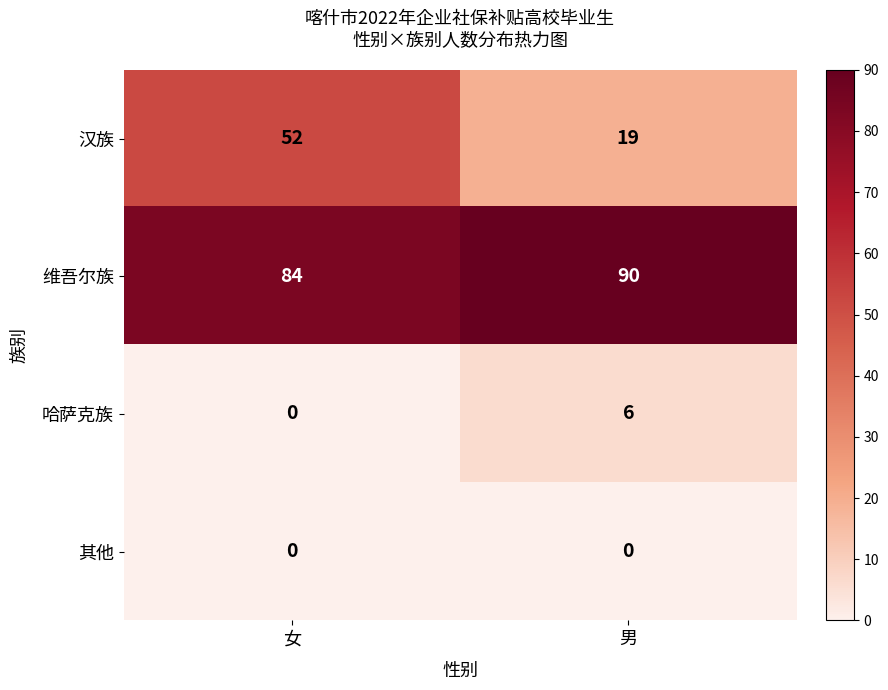

Which series has the largest total across all categories?

维吾尔族